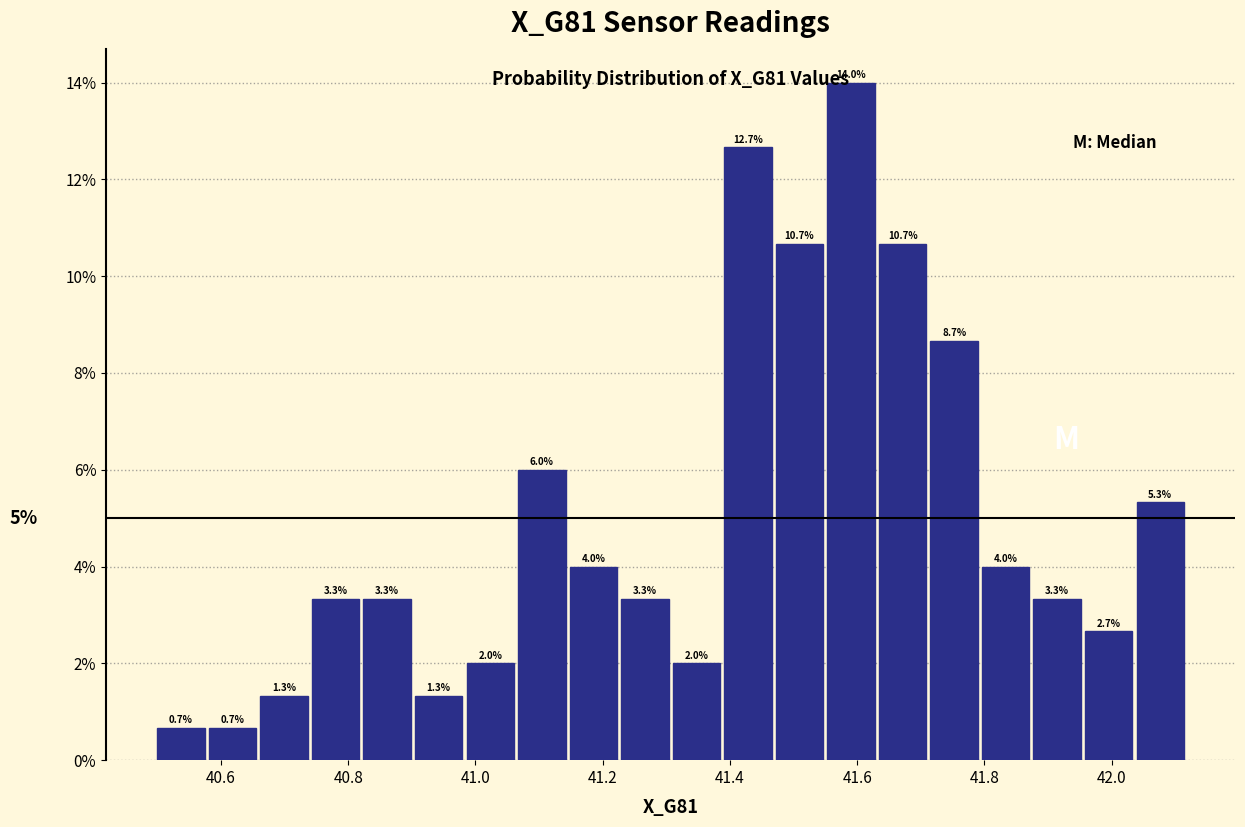

What is the height of the bar covering 41.32 to 41.40 on the x-axis? The bar edges are not printed on the chart, so give them approximately, as read against the axis.

2.0